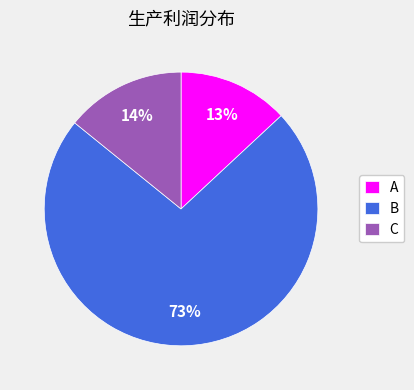

What is the smallest slice in the pie chart?

A